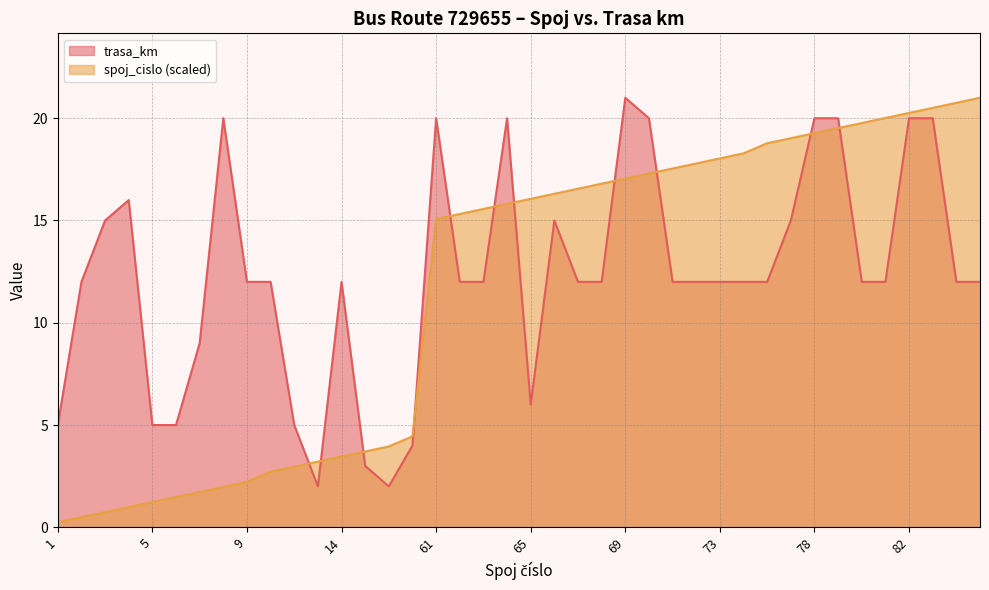

Which series changed the most between 3 and 70?

spoj_cislo